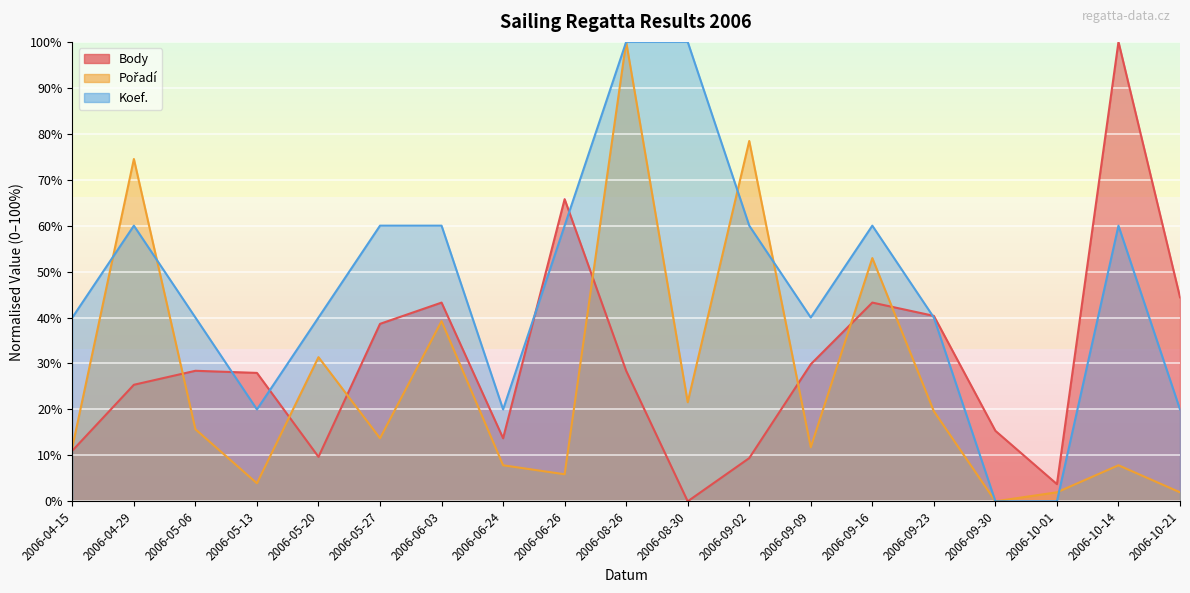

Rank the series by their average value, from lowest to highest.

Pořadí, Body, Koef.